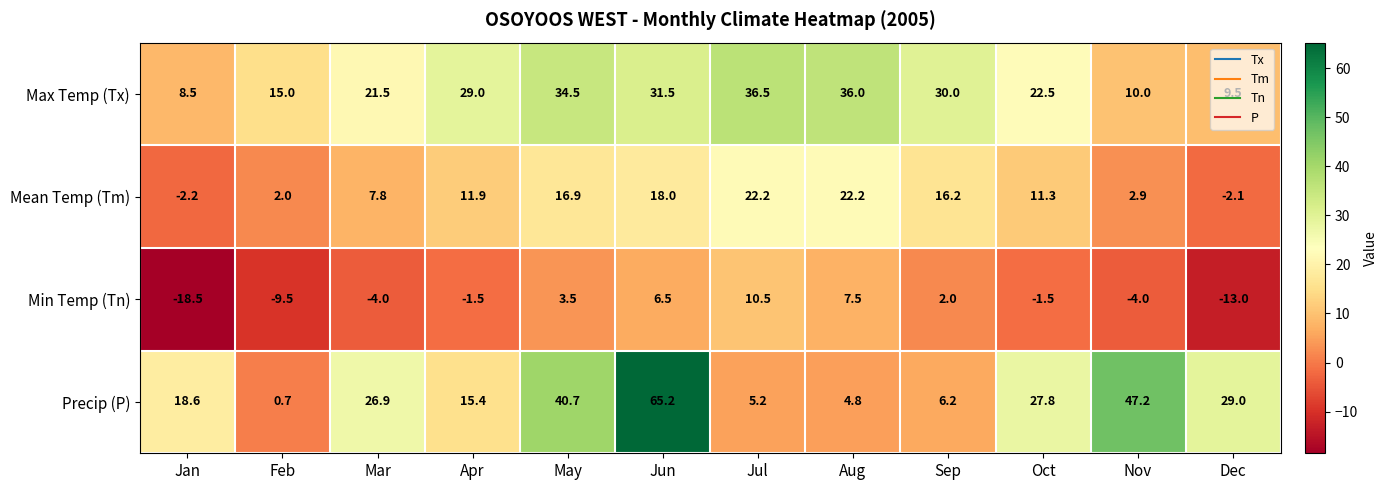

What value does the Min Temp (Tn) series have at Mar?

-4.0